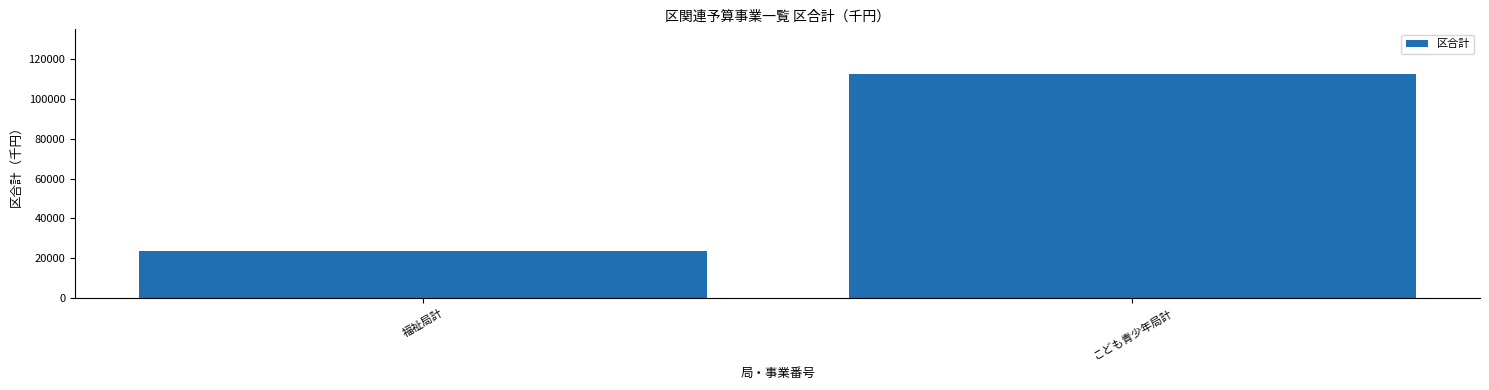

True or false: the data shows 37277 at こども青少年局計.

False